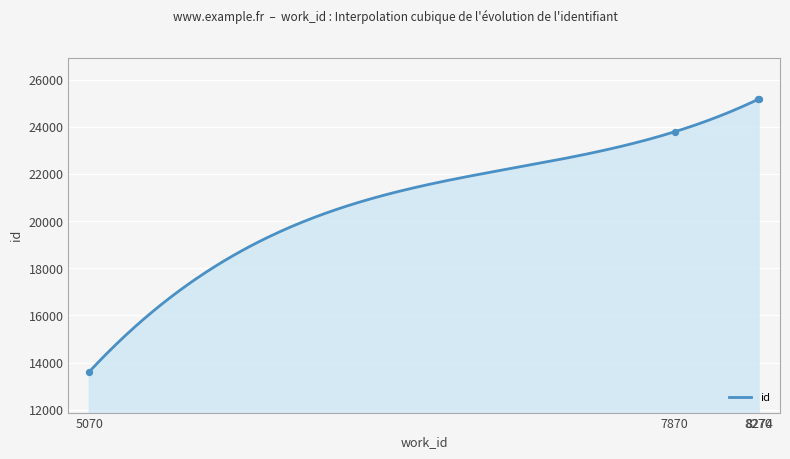

What is the ratio of the value at 7870 to the value at 8270?

0.9